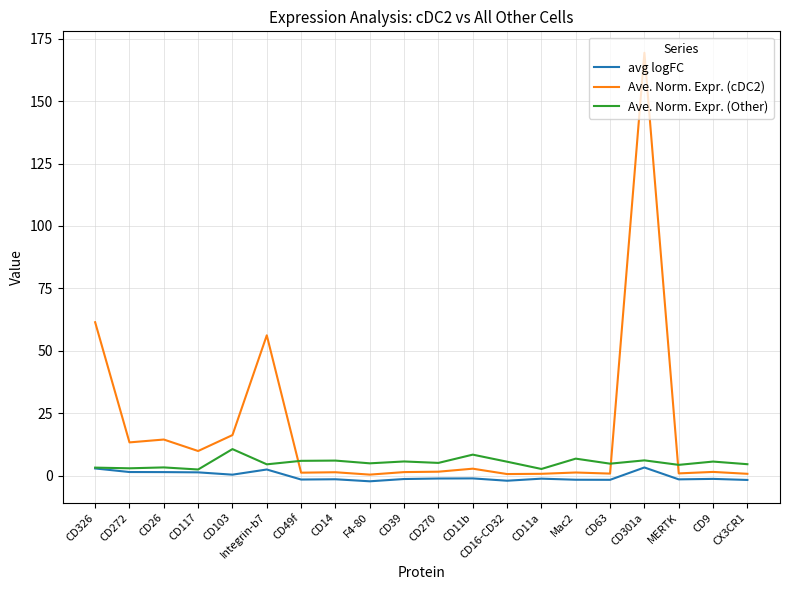

Rank the series by their maximum value, from highest to lowest.

Ave. Norm. Expr. (cDC2), Ave. Norm. Expr. (Other), avg logFC